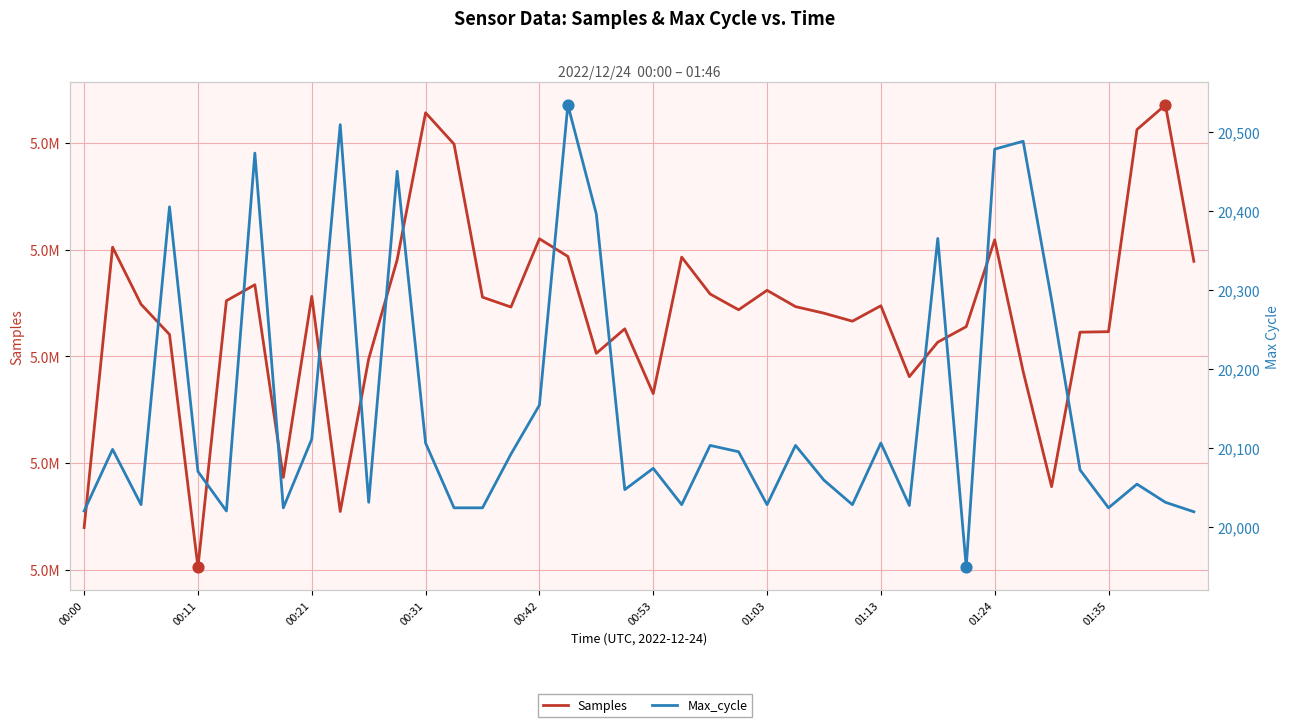

Which series has the largest total across all categories?

Samples